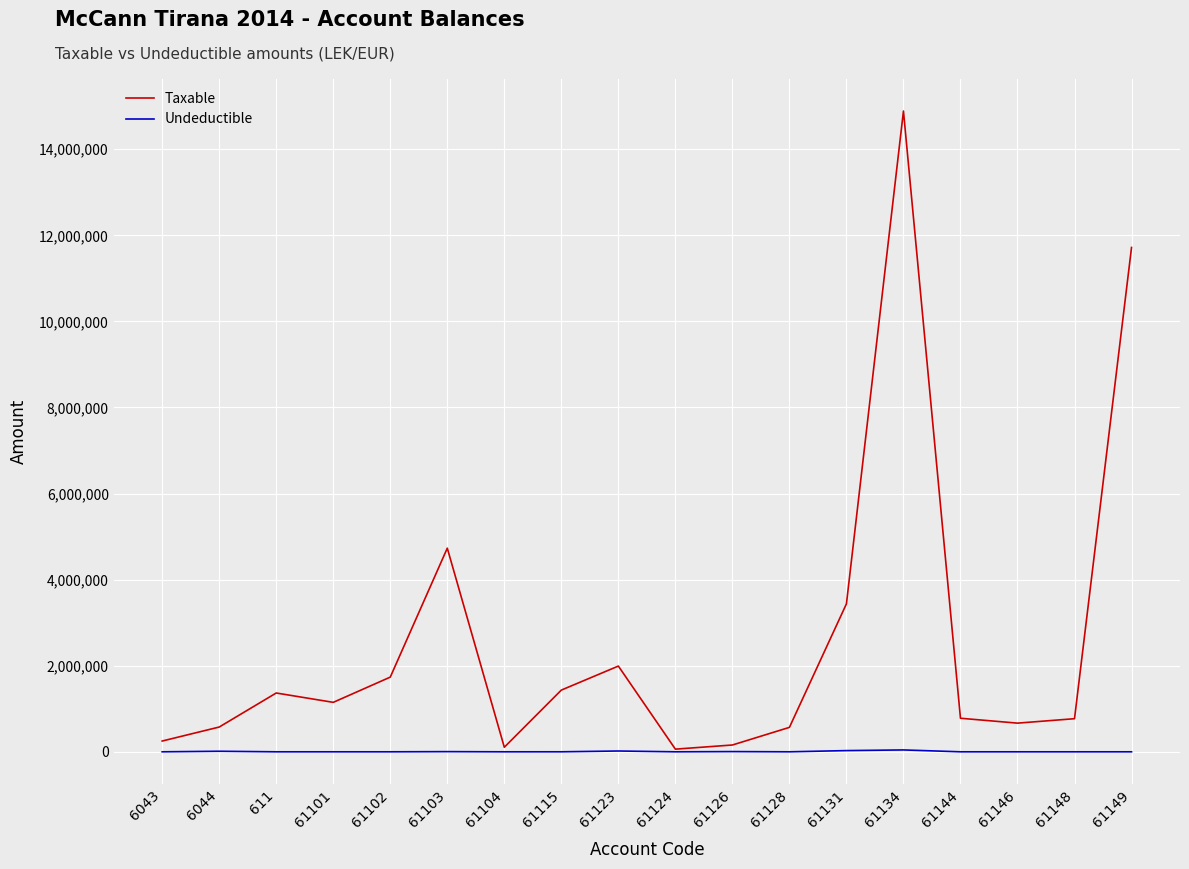

Which series has the largest range (max minus min)?

Taxable